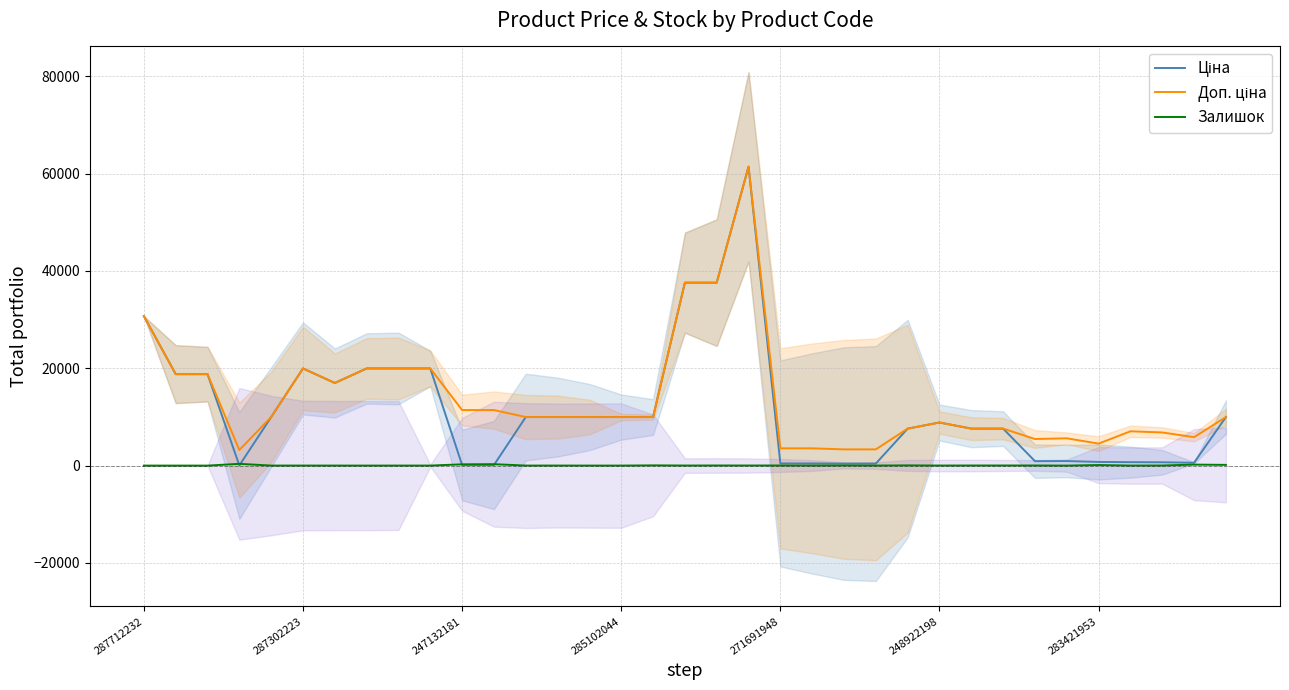

Which series has the widest spread of values?

Ціна